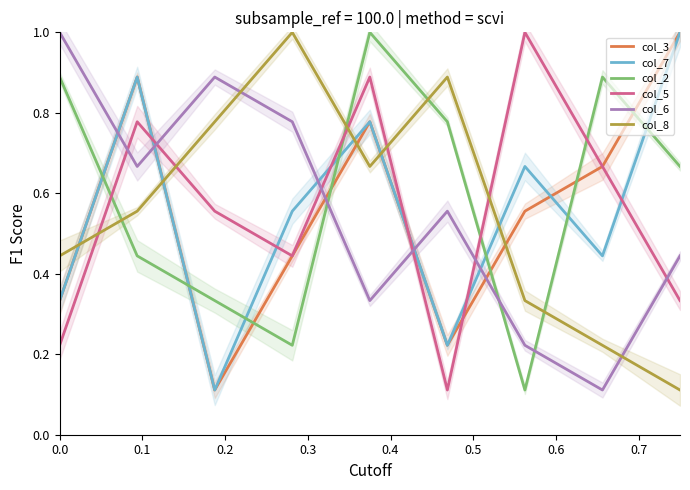

What value does the col_8 series have at 0.2?

0.8